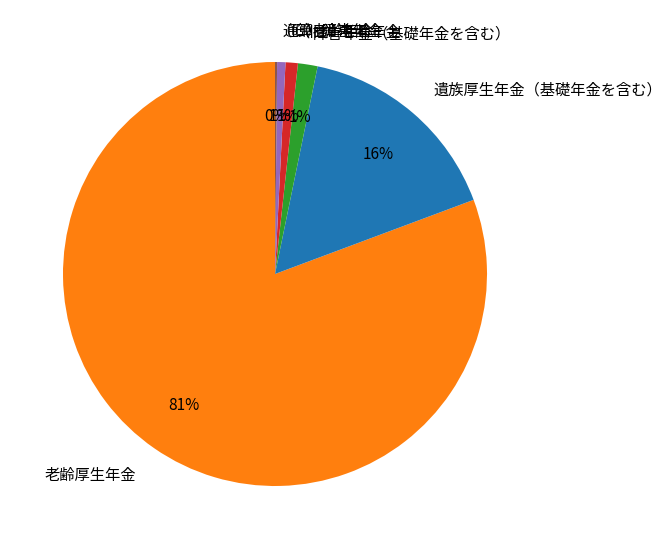

What is the largest slice in the pie chart?

老齢厚生年金